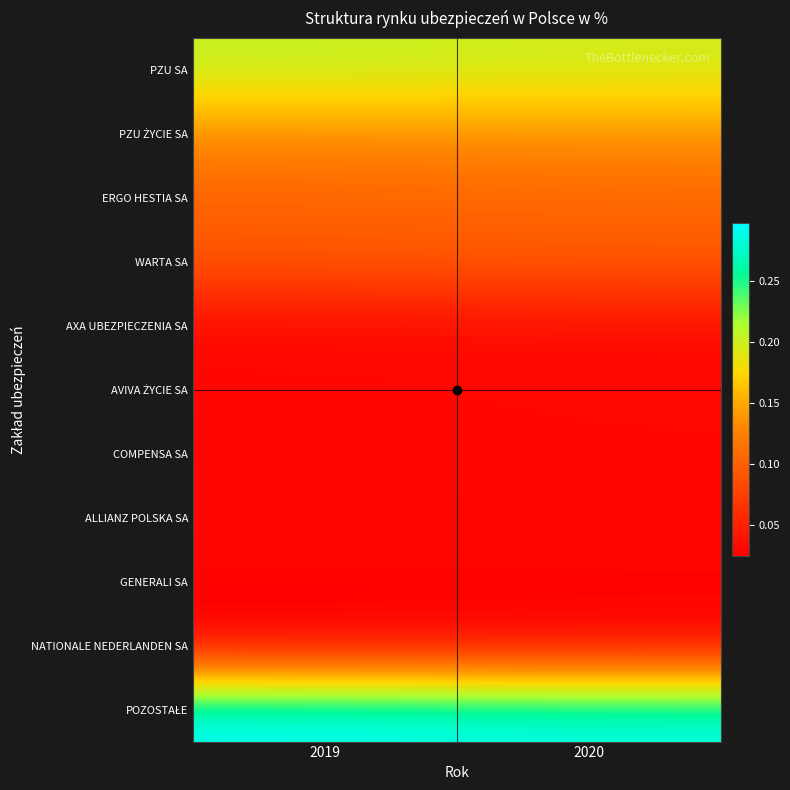

What is the difference between the highest and lowest values at 2019?

0.3